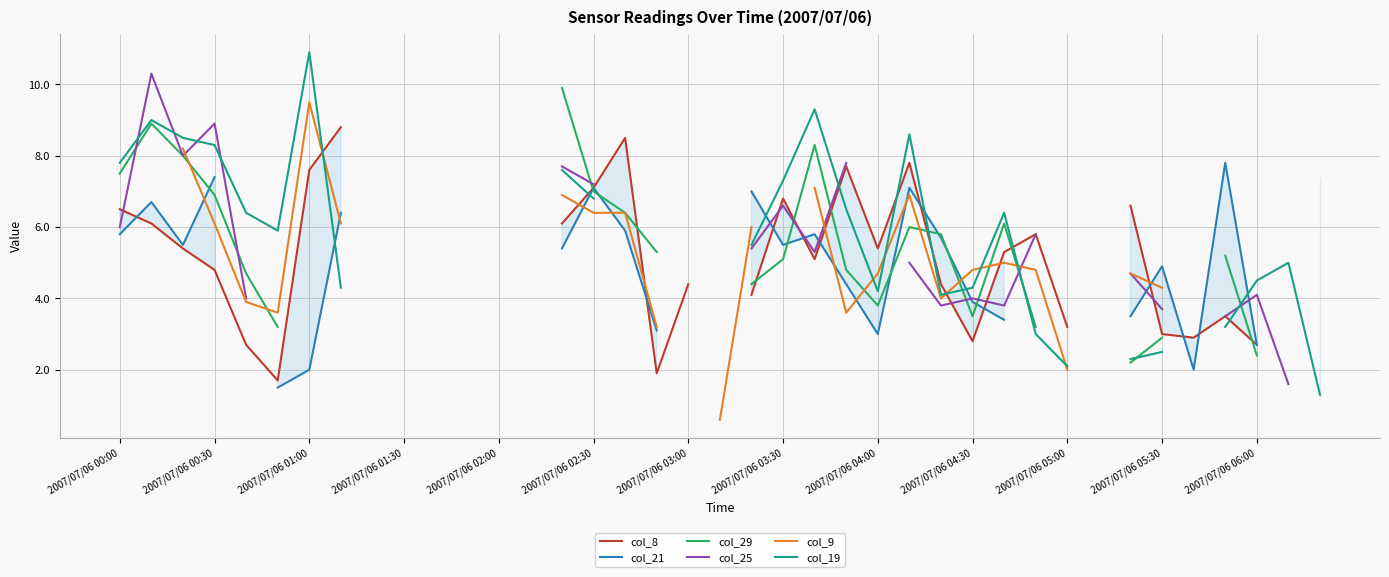

The value of col_21 at 28 is 1.8. True or false?

False